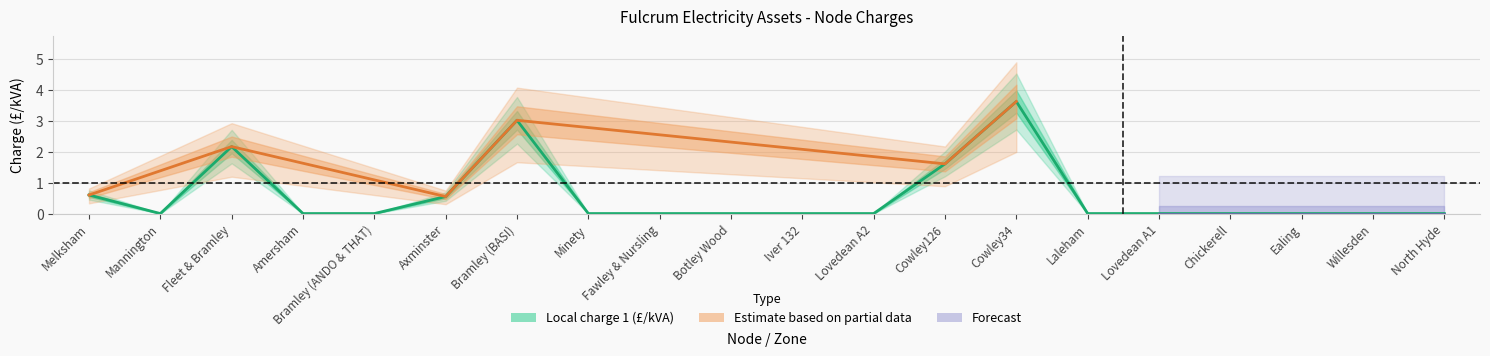

At which category does the data reach its first local valley?

Mannington